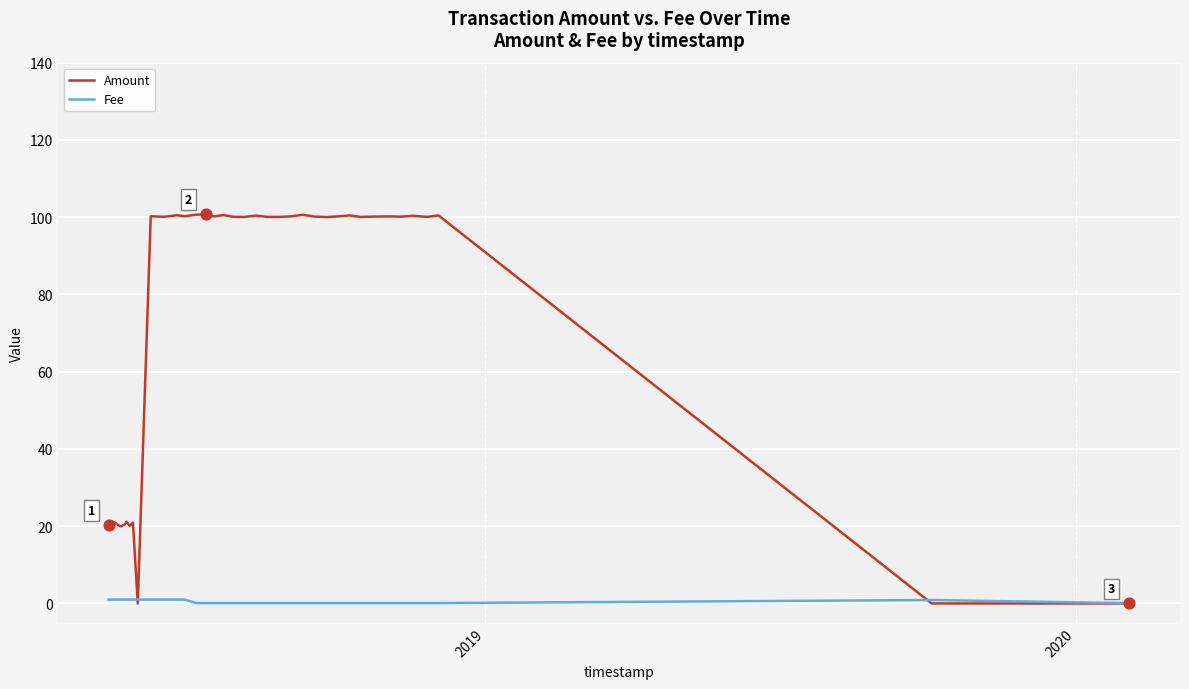

At how many categories does at least one series exceed 92?

27